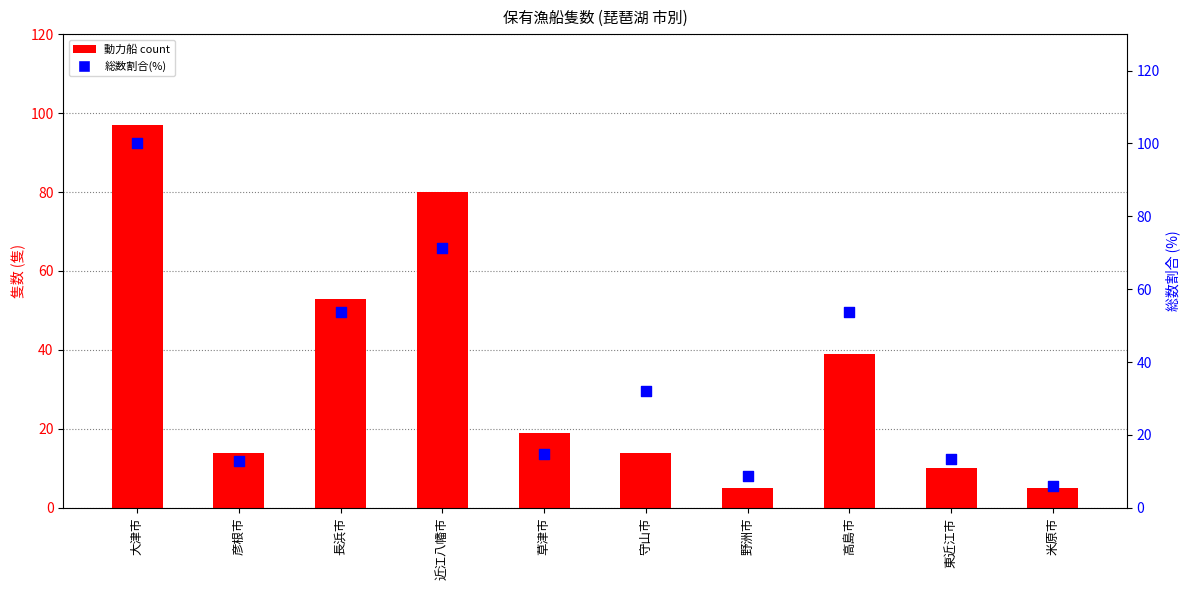

Which series reaches the minimum Y coordinate?

動力船